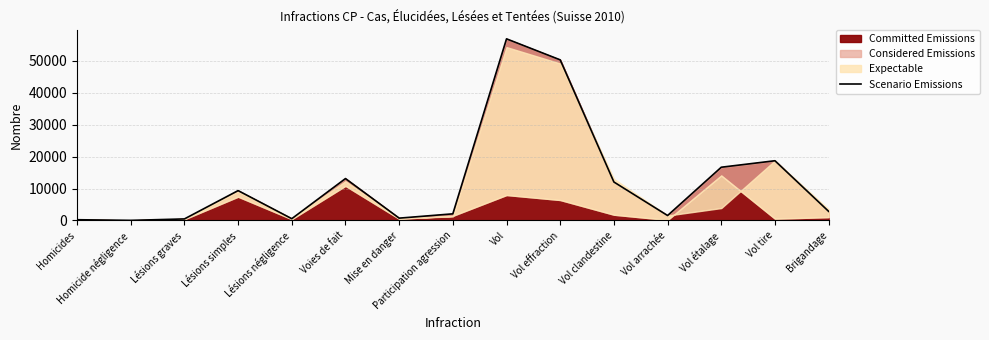

What is the sum of the values at Vol tire and Vol étalage?

35327